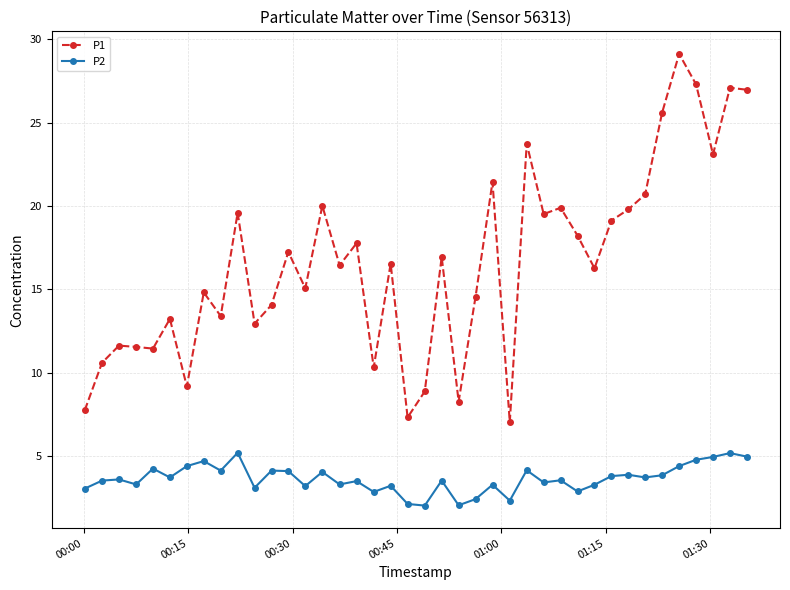

What is the greatest value displayed?

29.1